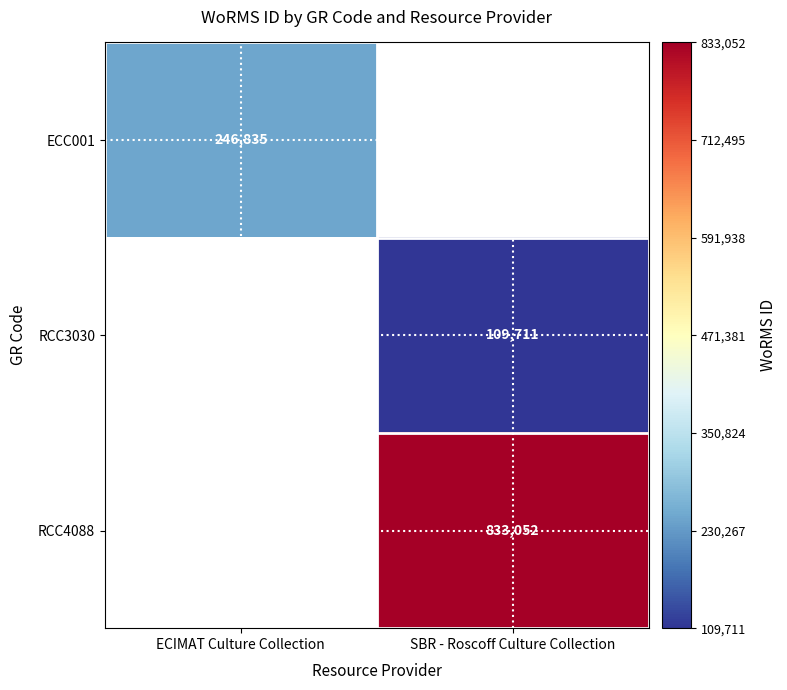

True or false: RCC3030 has a value of 151657 at SBR - Roscoff Culture Collection.

False